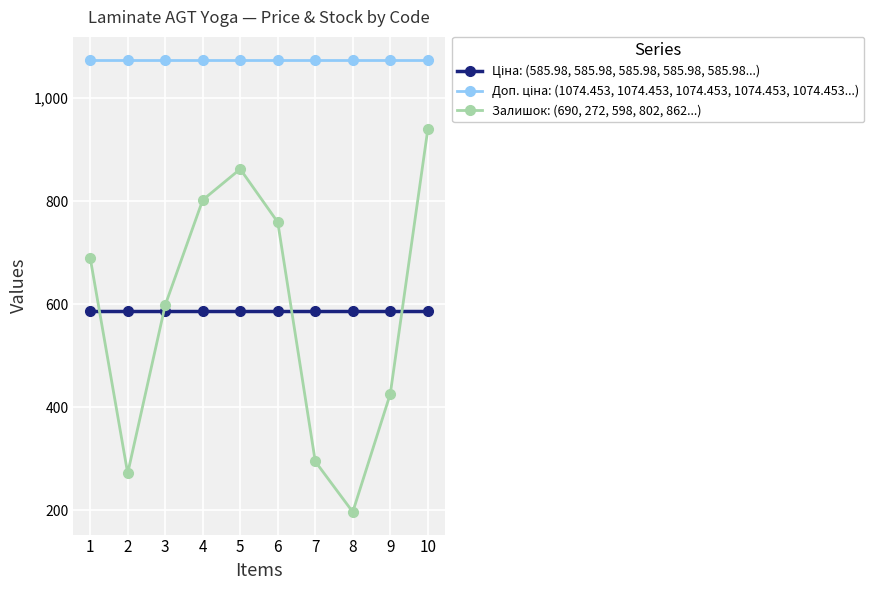

Read the Залишок: (690, 272, 598, 802, 862...) value at 10.

939.0